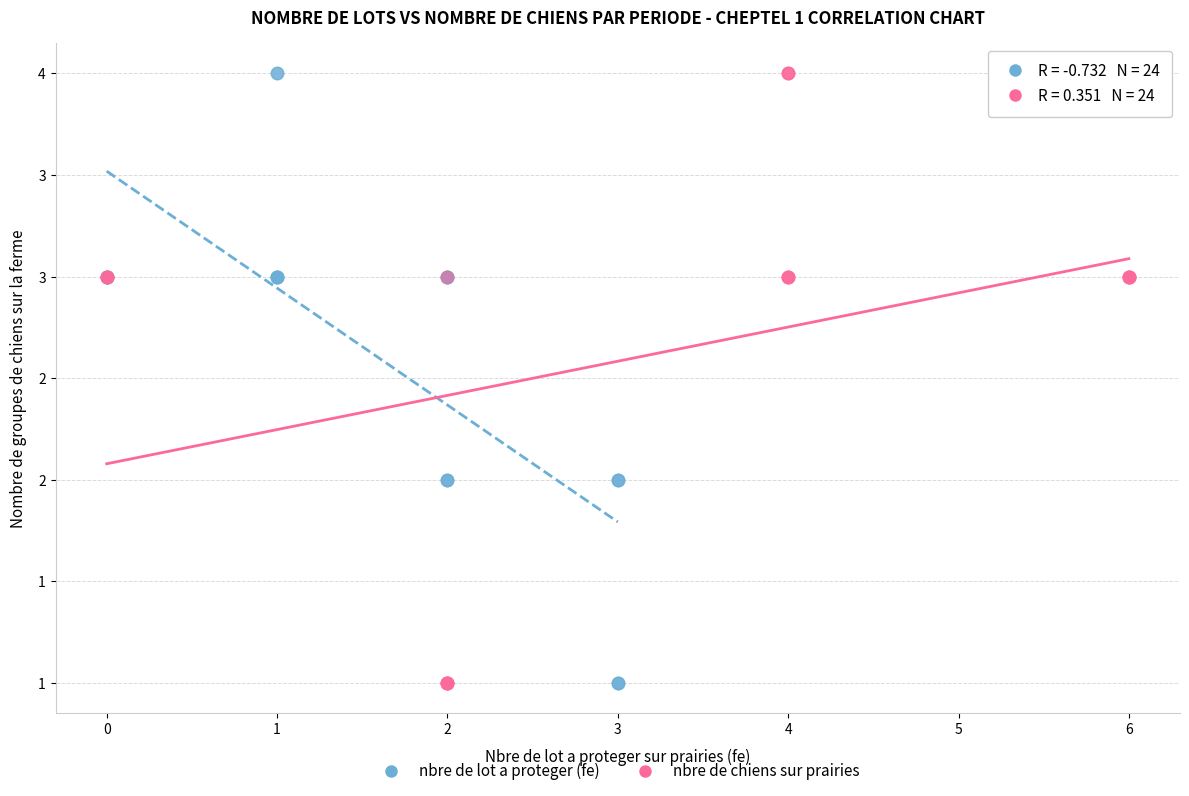

What are all the series names shown in the legend?

nbre de lot a proteger (fe), nbre de chiens sur prairies